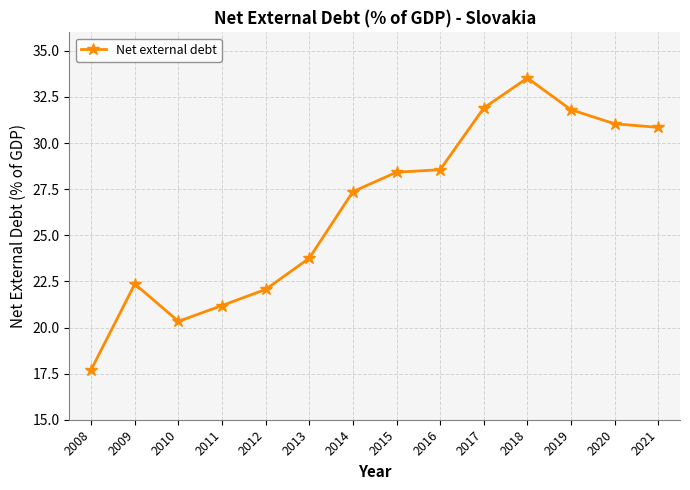

True or false: there are more than 1 points higher than both neighbors.

True